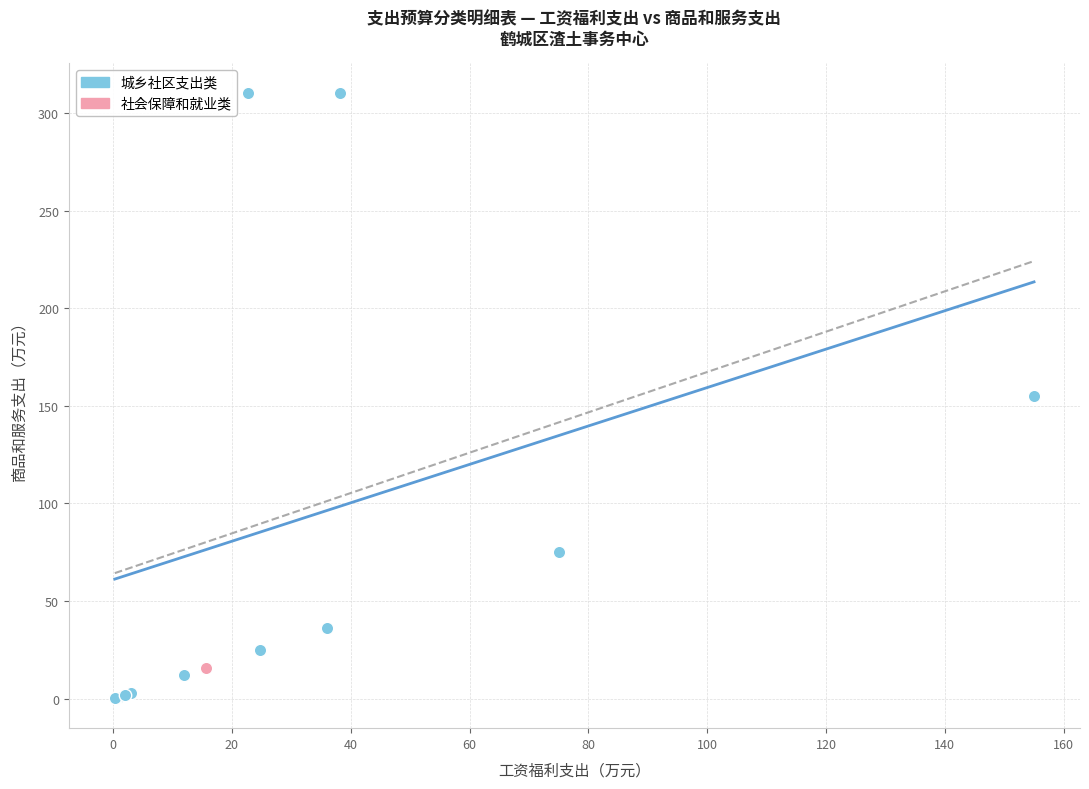

Which series reaches the maximum Y coordinate?

城乡社区支出类